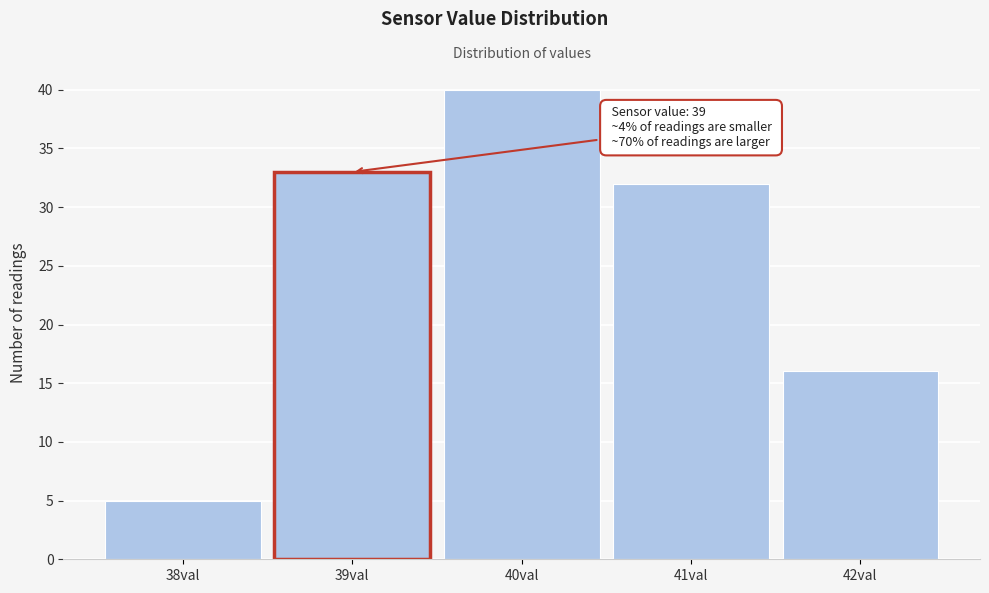

Over which range of the x-axis is the bar tallest?

39.5 to 40.5